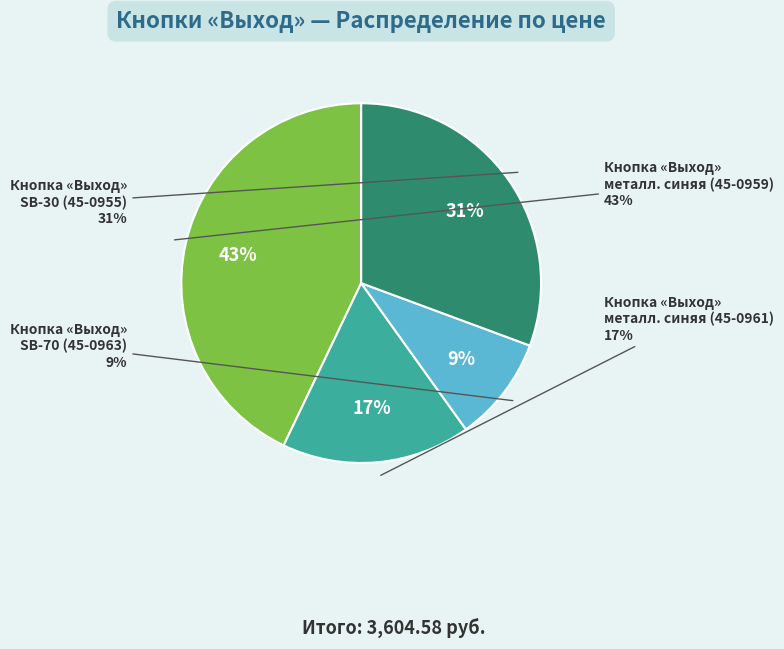

To the nearest percent, what is the difference between the 45-0955 and 45-0959 slice percentages?

12%